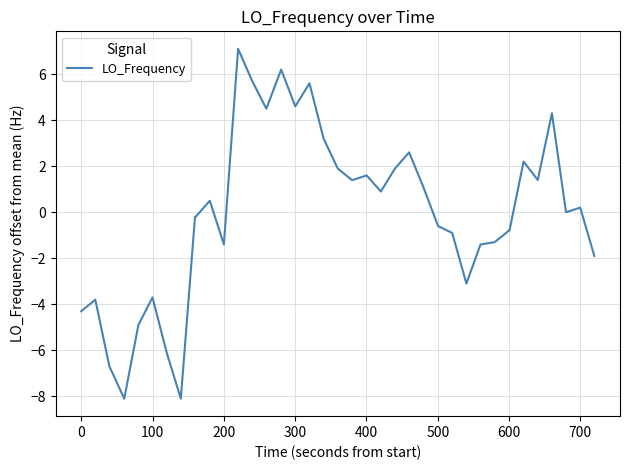

Reading left to right, what are all the values shown in this chart?

-4.3	-3.8	-6.7	-8.1	-4.9	-3.7	-6.1	-8.1	-0.2	-0.2	0.5	-1.4	7.1	5.7	4.5	6.2	4.6	5.6	3.2	1.9	1.4	1.4	1.6	0.9	1.9	2.6	1.1	-0.6	-0.9	-3.1	-1.4	-1.3	-0.8	-0.8	2.2	1.4	4.3	0.0	0.2	-1.9